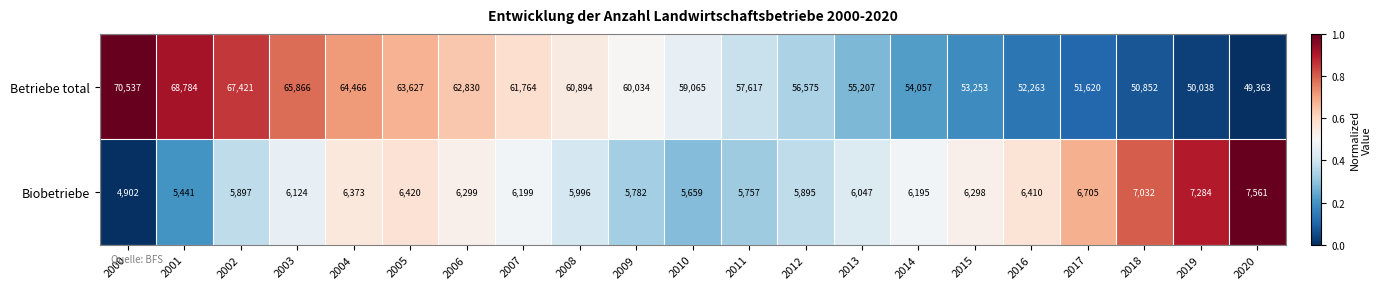

What is the difference between the second highest and minimum values in the Biobetriebe series?

2382